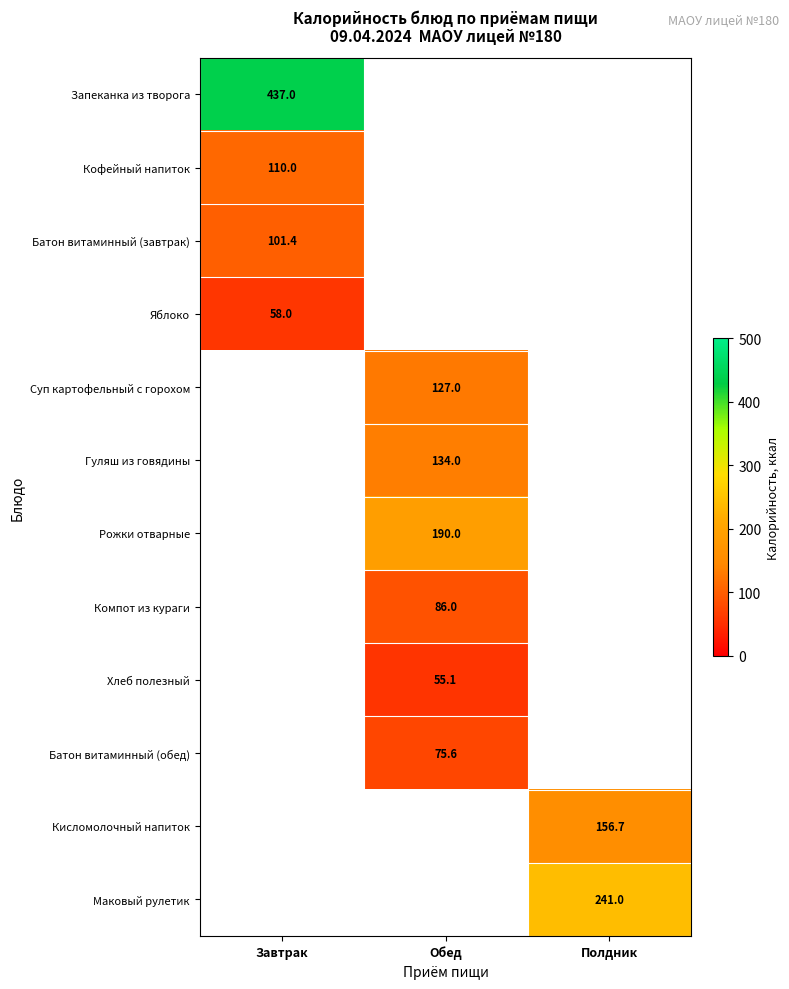

The value of Рожки отварные at Обед is 306.4. True or false?

False